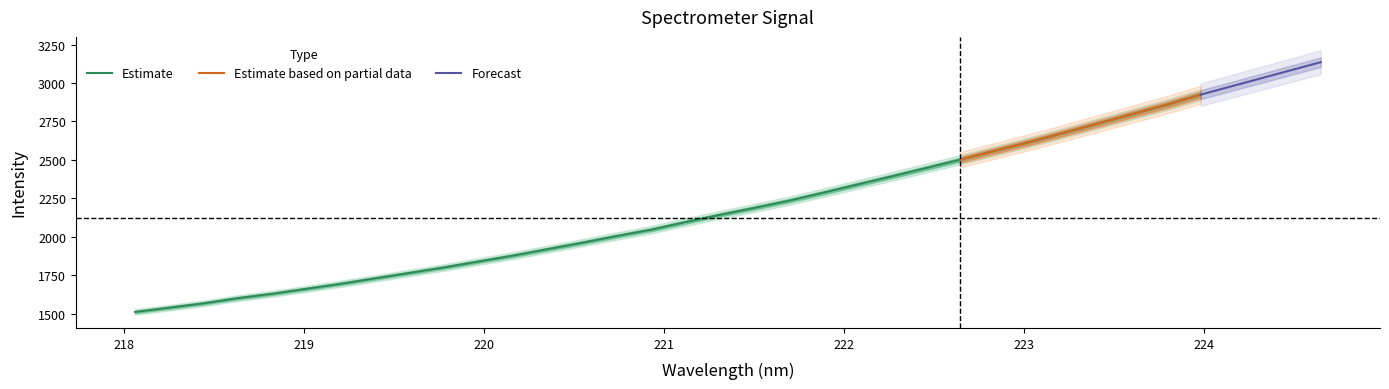

What is the highest value of the Estimate series?

2924.1